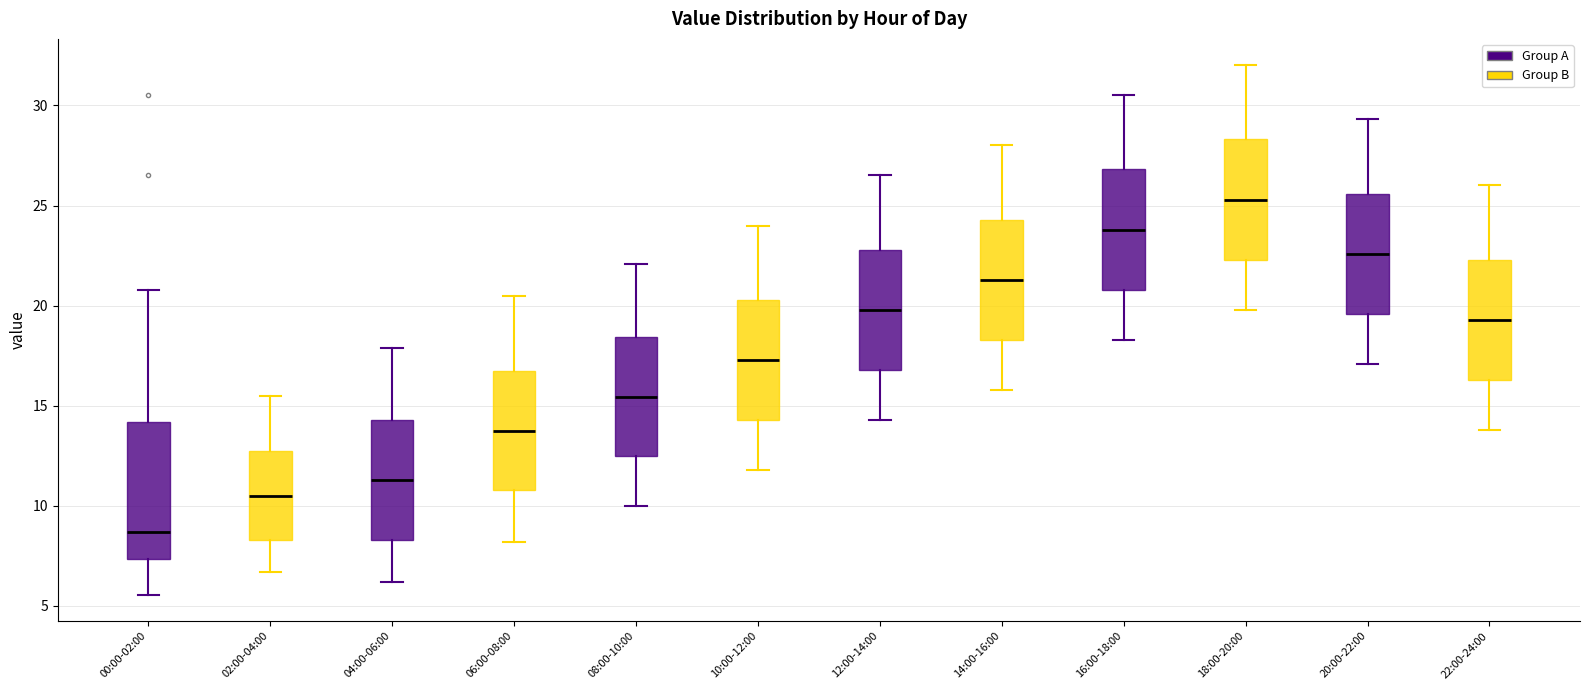

Reading left to right, read every box against the y-axis: the position of its median line, the range the box covers, and the ends of its whiskers. The values are not printed on the chart, so give them approximately, as read against the axis.

00:00-02:00: median 8.5, box 7.5 to 14.0, whiskers 5.5 to 21.0
02:00-04:00: median 10.5, box 8.5 to 13.0, whiskers 6.5 to 15.5
04:00-06:00: median 11.5, box 8.5 to 14.5, whiskers 6.0 to 18.0
06:00-08:00: median 14.0, box 11.0 to 16.5, whiskers 8.0 to 20.5
08:00-10:00: median 15.5, box 12.5 to 18.5, whiskers 10.0 to 22.0
10:00-12:00: median 17.5, box 14.5 to 20.5, whiskers 12.0 to 24.0
12:00-14:00: median 20.0, box 17.0 to 23.0, whiskers 14.5 to 26.5
14:00-16:00: median 21.5, box 18.5 to 24.5, whiskers 16.0 to 28.0
16:00-18:00: median 24.0, box 21.0 to 27.0, whiskers 18.5 to 30.5
18:00-20:00: median 25.5, box 22.5 to 28.5, whiskers 20.0 to 32.0
20:00-22:00: median 22.5, box 19.5 to 25.5, whiskers 17.0 to 29.5
22:00-24:00: median 19.5, box 16.5 to 22.5, whiskers 14.0 to 26.0